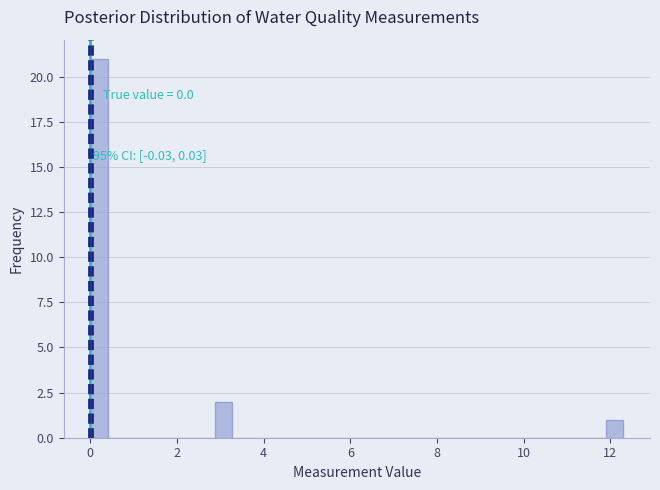

Read against the x-axis, roughly where is the centre of the tallest bar?

0.2